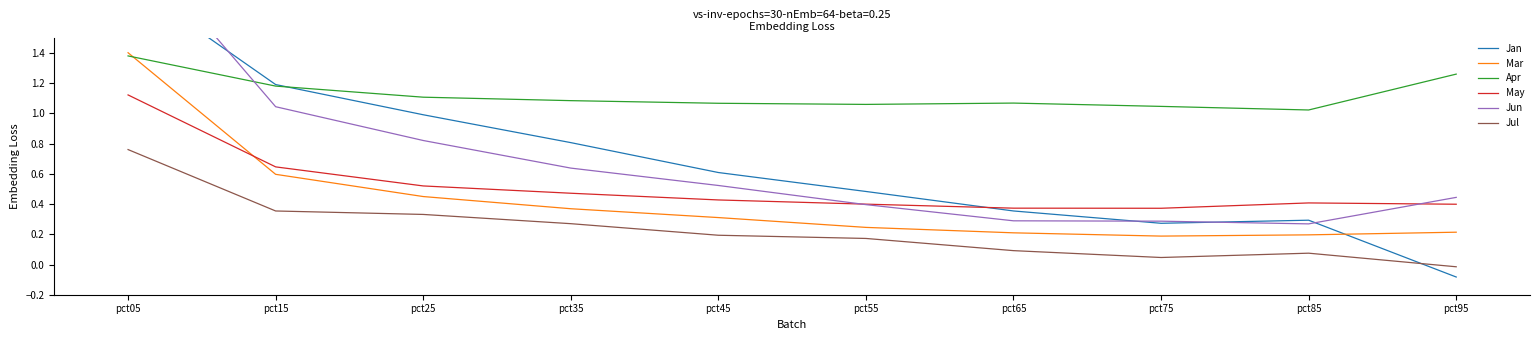

What is the value of the May point at the 2nd from the left?

0.6